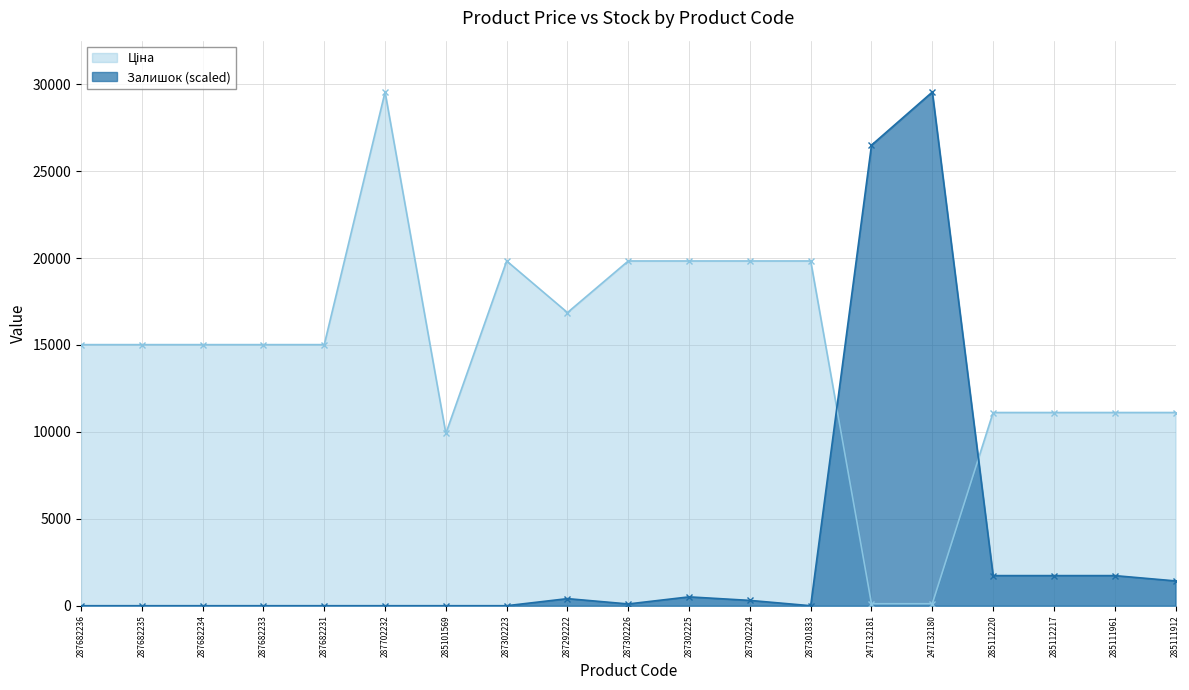

What is the greatest value displayed?

29548.9